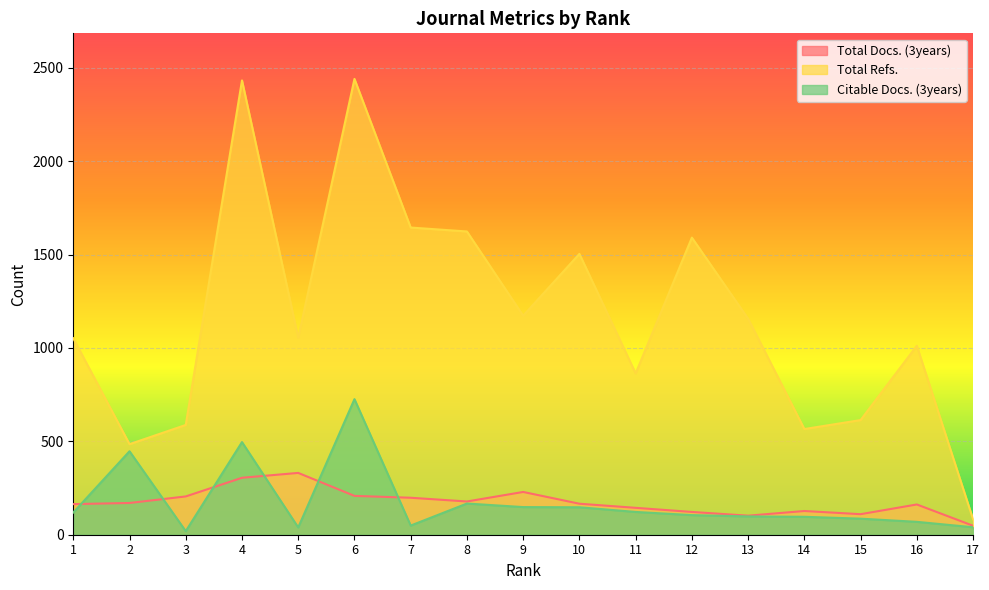

What is the spread (max minus min) of values at 1?

933